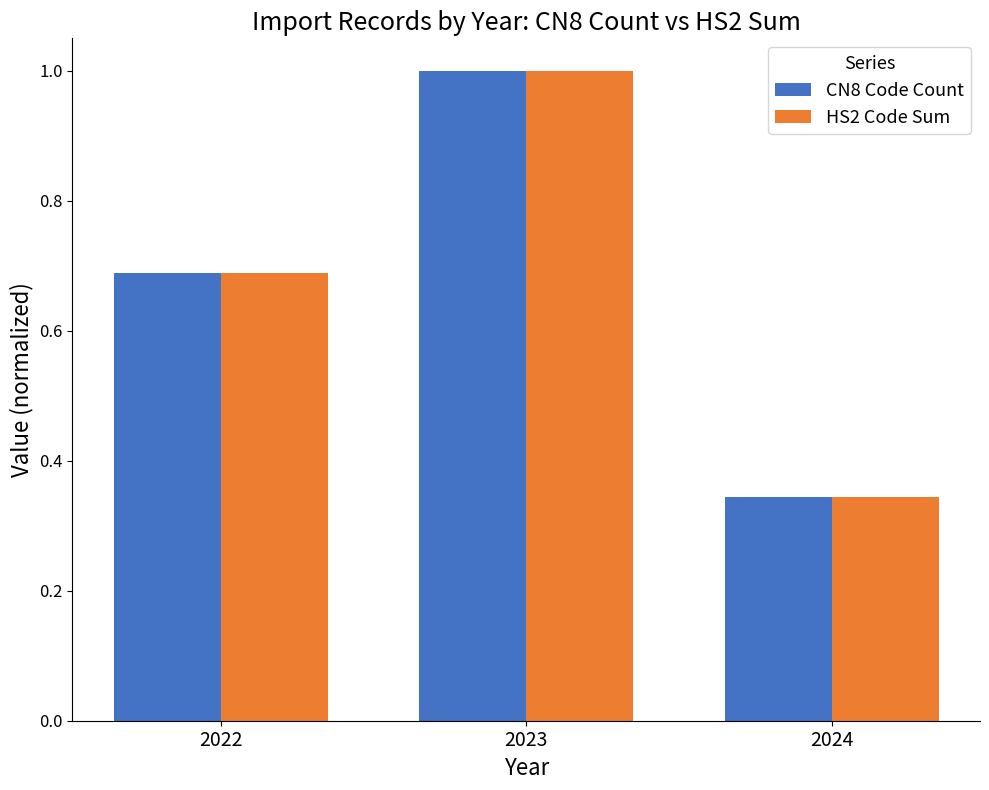

What is the sum of all HS2 Code Sum values?

2.0